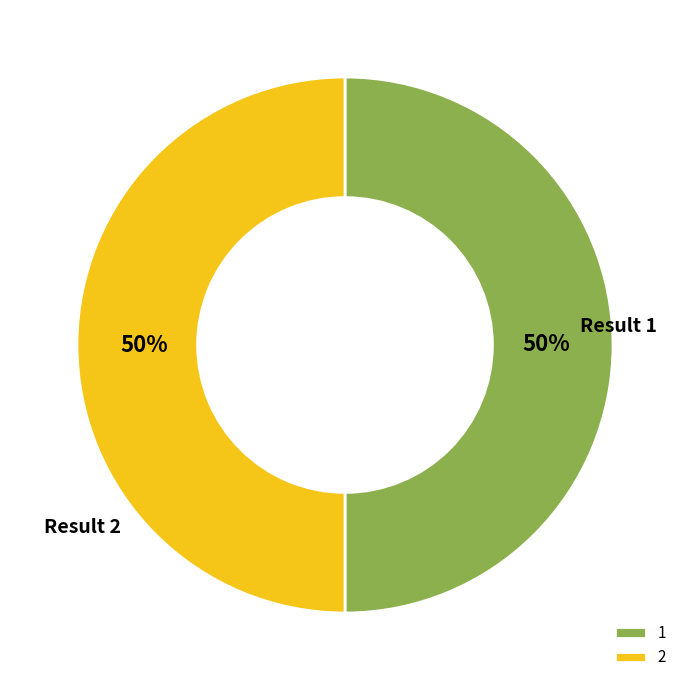

Approximately how many times larger is the value at 1 compared to 2?

1.0